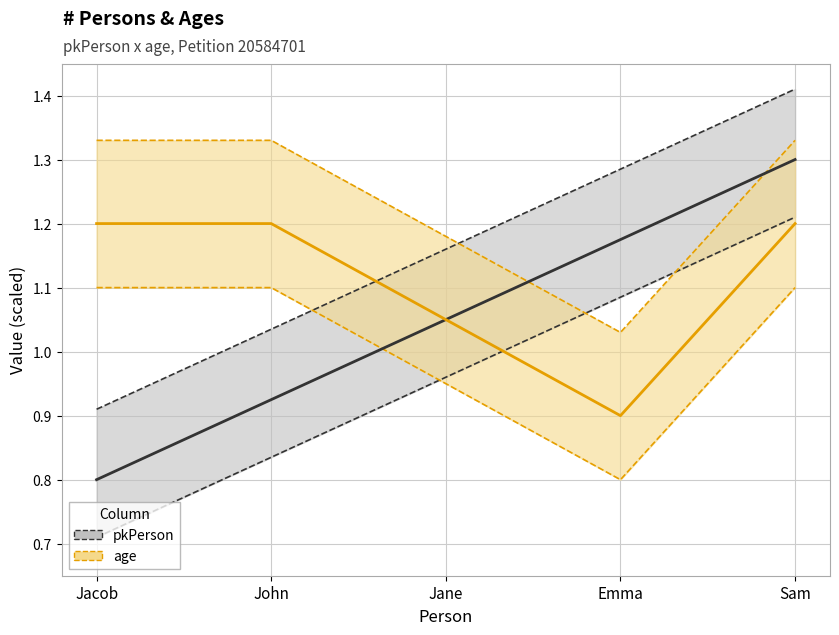

What is the total value across all series at Jacob?

6.1